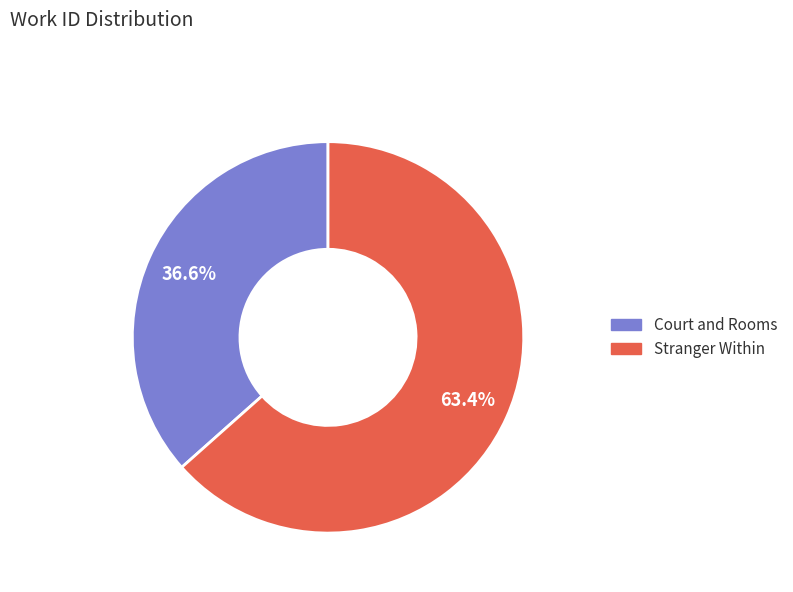

What percentage is NOT represented by Stranger Within?

36.6%